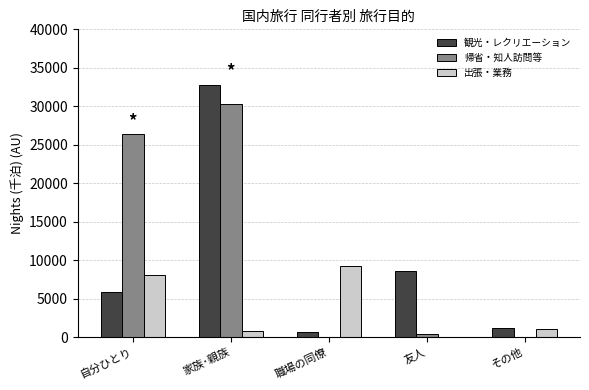

Reading left to right, list all the values displayed in this chart.

観光・レクリエーション: 自分ひとり=5891.4	家族･親族=32834.0	職場の同僚=736.4	友人=8568.0	その他=1260.0
帰省・知人訪問等: 自分ひとり=26449.6	家族･親族=30361.7	職場の同僚=0.0	友人=467.9	その他=0.0
出張・業務: 自分ひとり=8137.5	家族･親族=810.2	職場の同僚=9243.6	友人=13.0	その他=1073.5